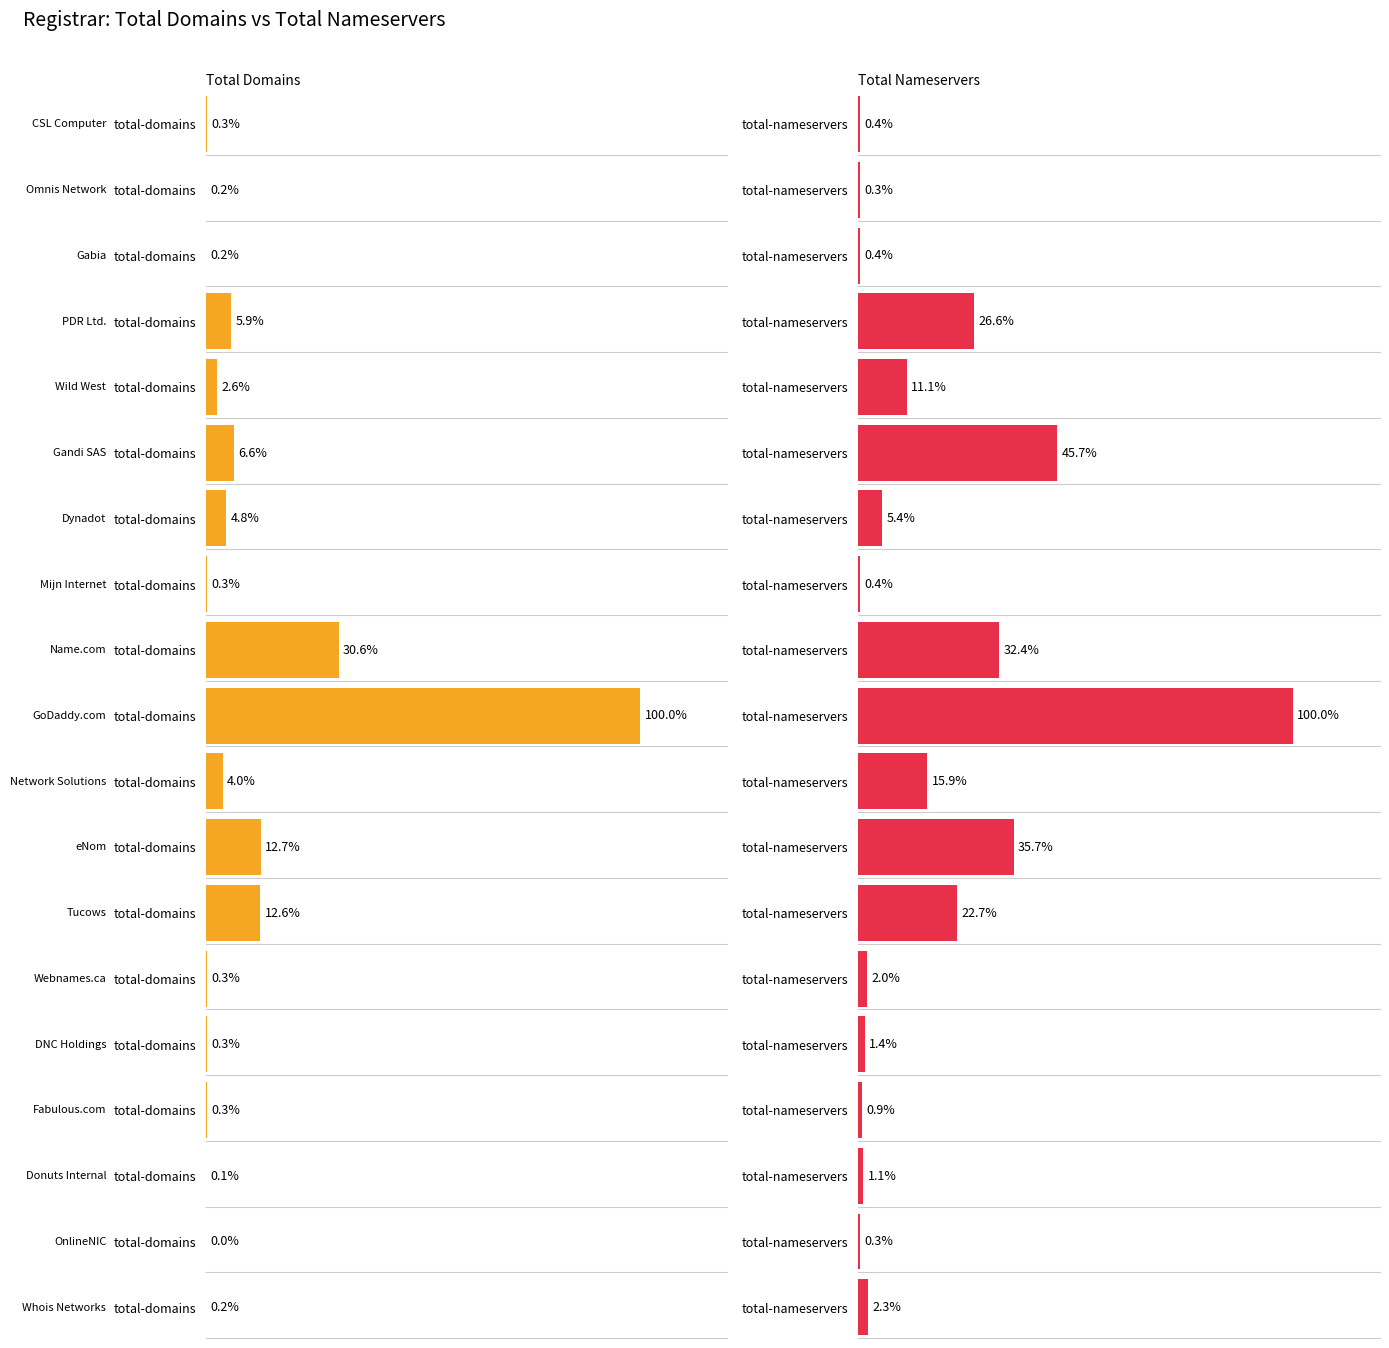

How many series are shown in this chart?

2